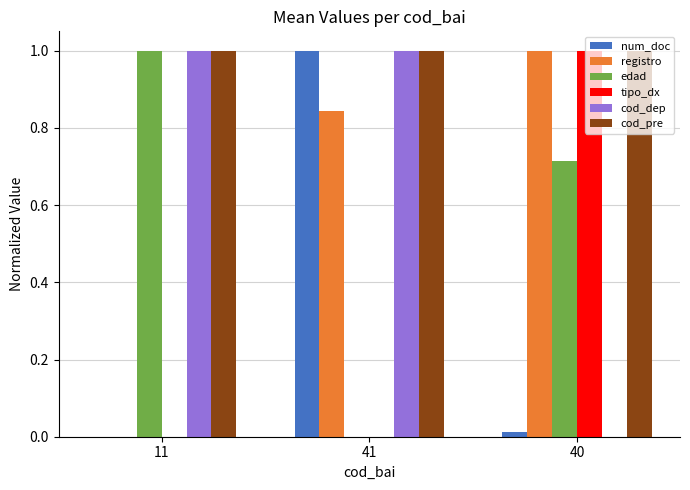

What is the sum of all registro values?

1.8